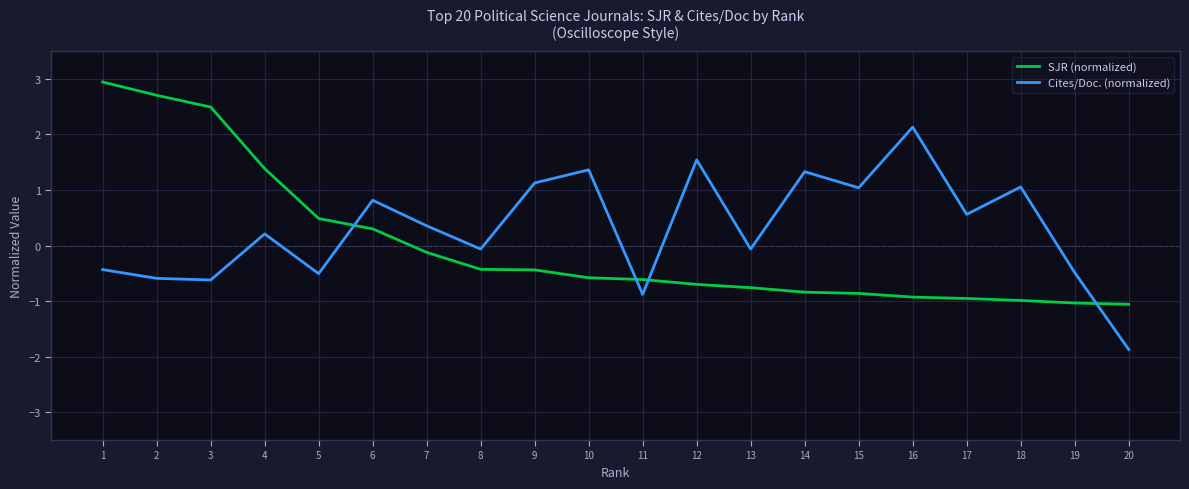

At which label is SJR (normalized) closest to 0?

7